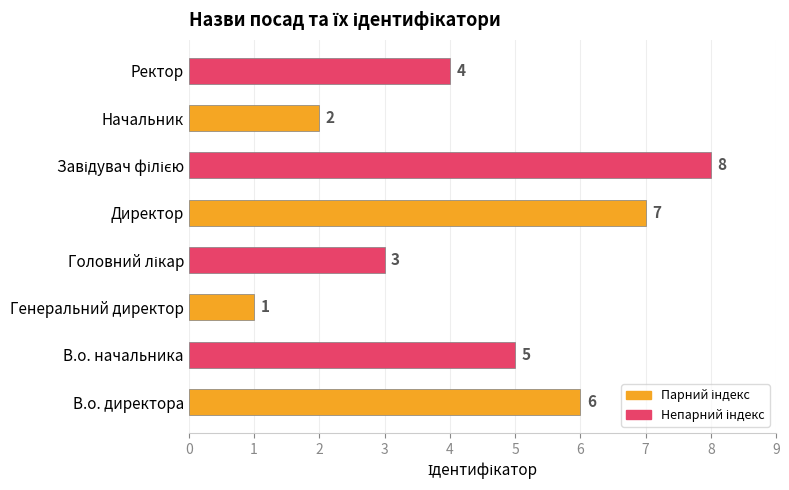

What is the difference between the maximum and second lowest values?

6